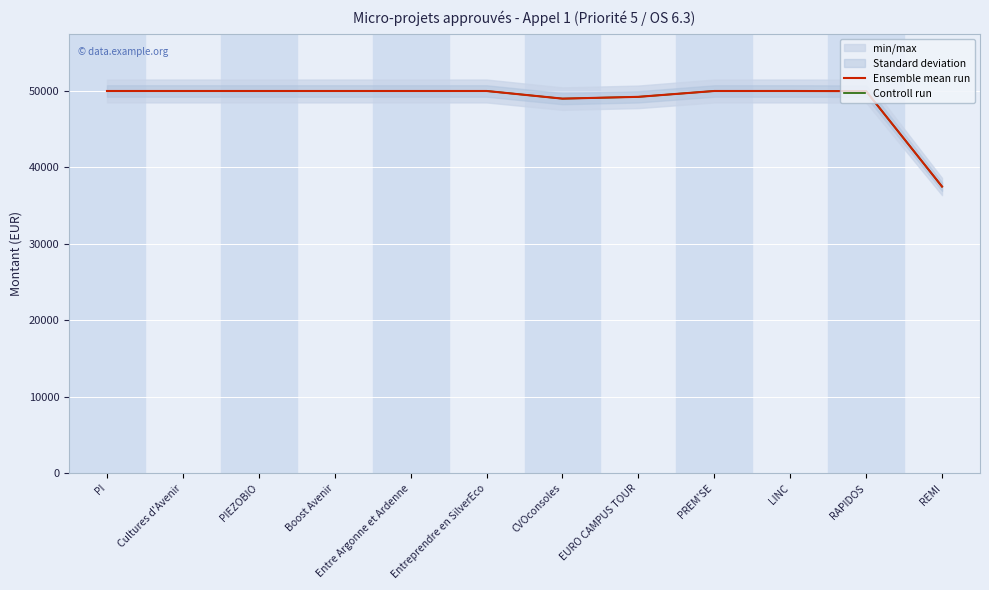

Reading left to right, list all the values displayed in this chart.

Ensemble mean run: PI=50000	Cultures d'Avenir=50000	PIEZOBIO=50000	Boost Avenir=50000	Entre Argonne et Ardenne=50000	Entreprendre en SilverEco=50000	CVOconsoles=49000	EURO CAMPUS TOUR=49235	PREM'SE=50000	LINC=50000	RAPIDOS=49980	REMI=37500
Controll run: PI=50000	Cultures d'Avenir=50000	PIEZOBIO=50000	Boost Avenir=50000	Entre Argonne et Ardenne=50000	Entreprendre en SilverEco=50000	CVOconsoles=49000	EURO CAMPUS TOUR=49235	PREM'SE=50000	LINC=50000	RAPIDOS=49980	REMI=37500